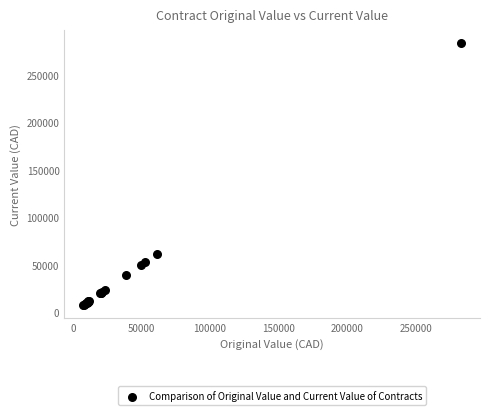

What Y value in the scatter plot is closest to 145375?

61000.0